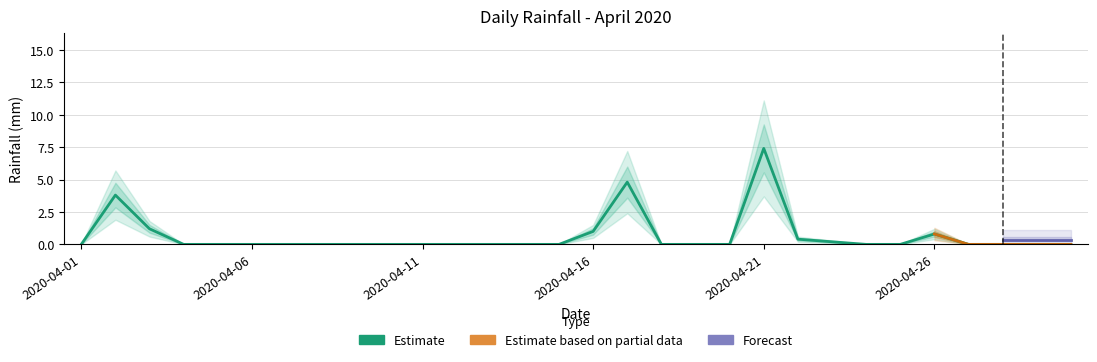

List the labels in order of value, smallest first.

2020-04-01, 2020-04-04, 2020-04-05, 2020-04-06, 2020-04-07, 2020-04-08, 2020-04-09, 2020-04-10, 2020-04-11, 2020-04-12, 2020-04-13, 2020-04-14, 2020-04-15, 2020-04-18, 2020-04-19, 2020-04-20, 2020-04-24, 2020-04-25, 2020-04-27, 2020-04-28, 2020-04-29, 2020-04-30, 2020-04-23, 2020-04-22, 2020-04-26, 2020-04-16, 2020-04-03, 2020-04-02, 2020-04-17, 2020-04-21